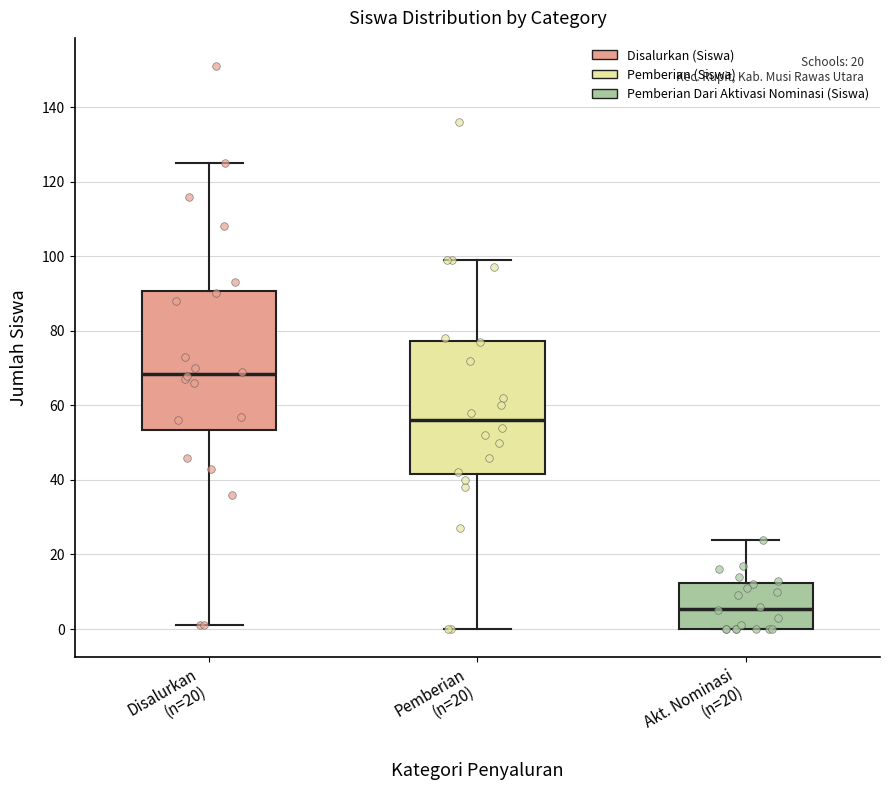

Which box has the highest median line?

Disalurkan (n=20)